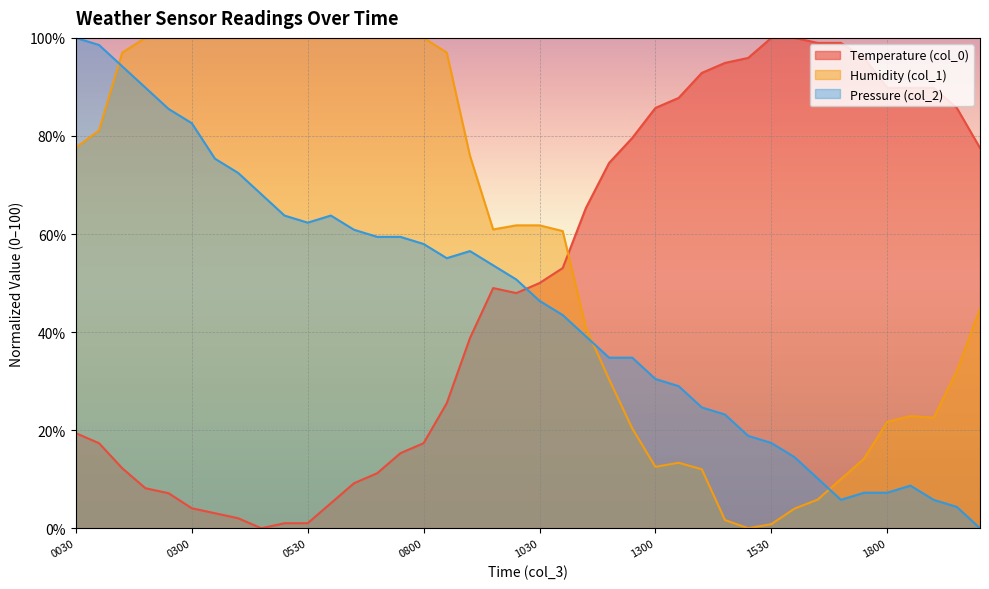

What value does the Temperature (col_0) series have at 201609071900?

89.8